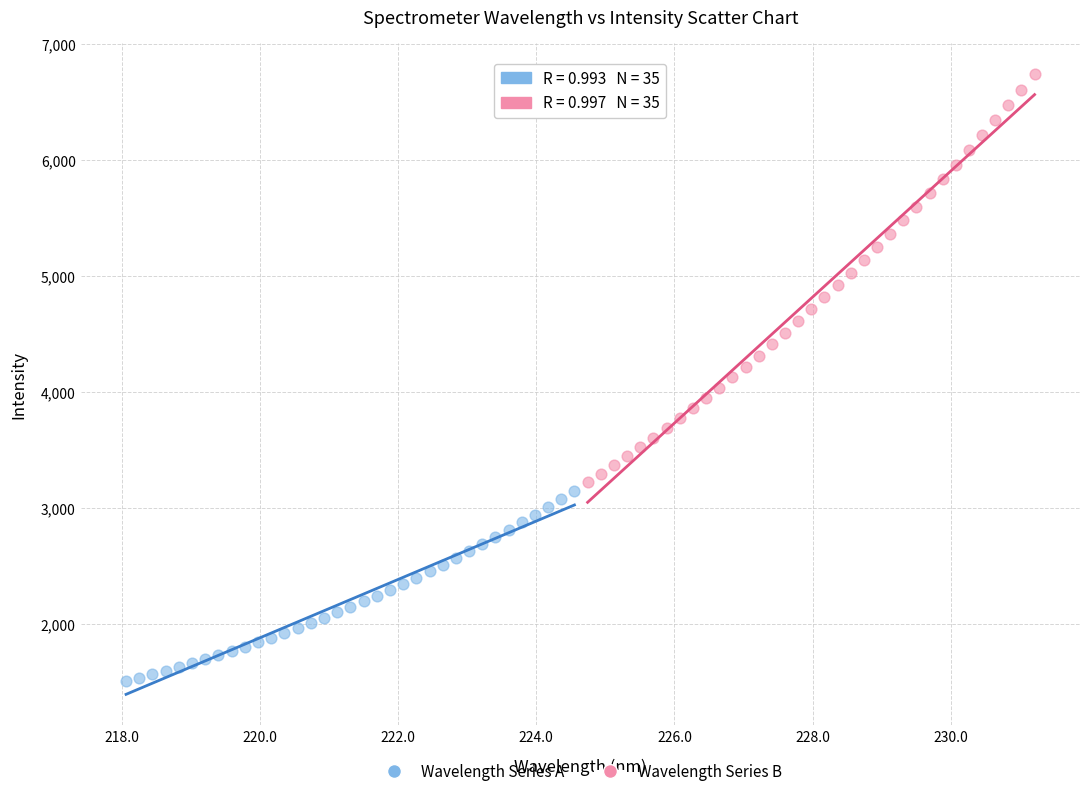

Which series reaches the maximum Y coordinate?

Wavelength Series B